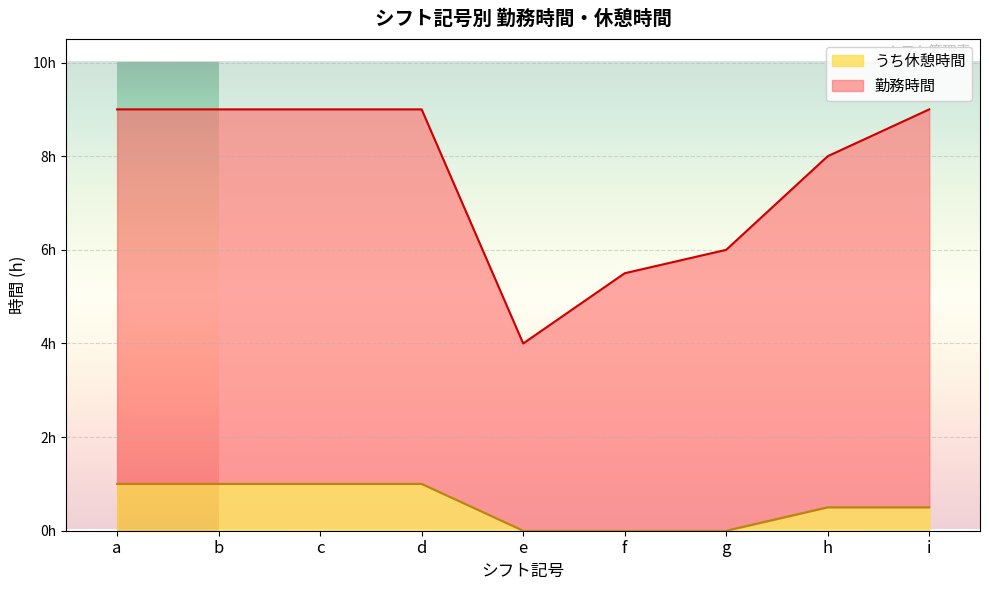

Does the chart display data point markers on the line(s)?

No